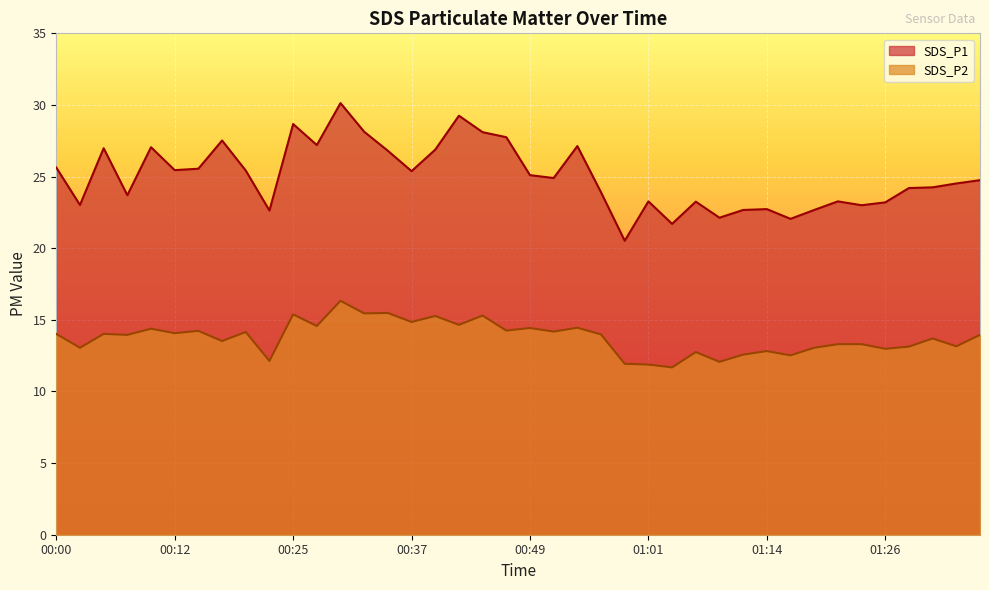

List the series in order of their peak value, lowest first.

SDS_P2, SDS_P1